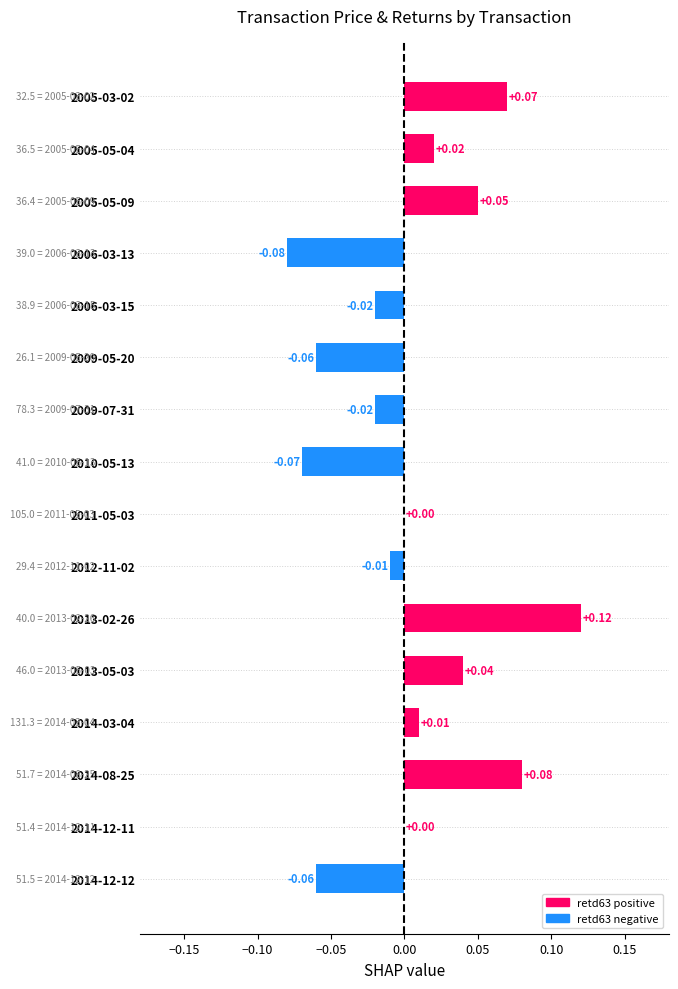

Which has a higher value, 2009-07-31 or 2014-03-04?

2014-03-04